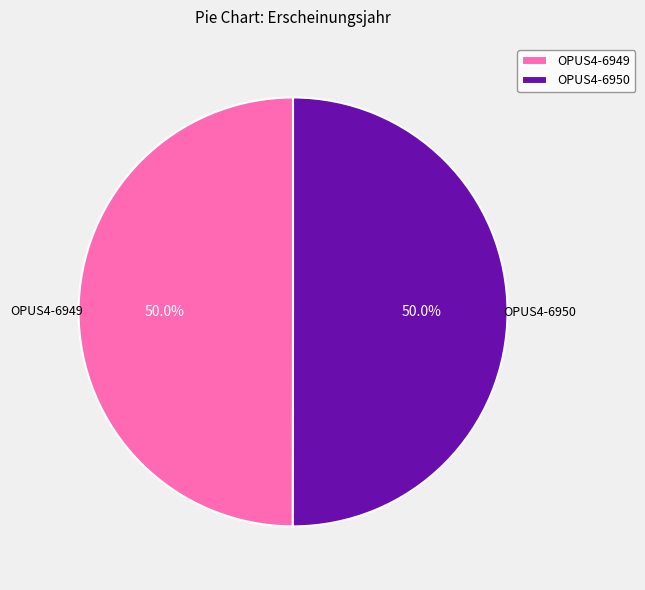

How much of the chart is everything except OPUS4-6949?

50.0%